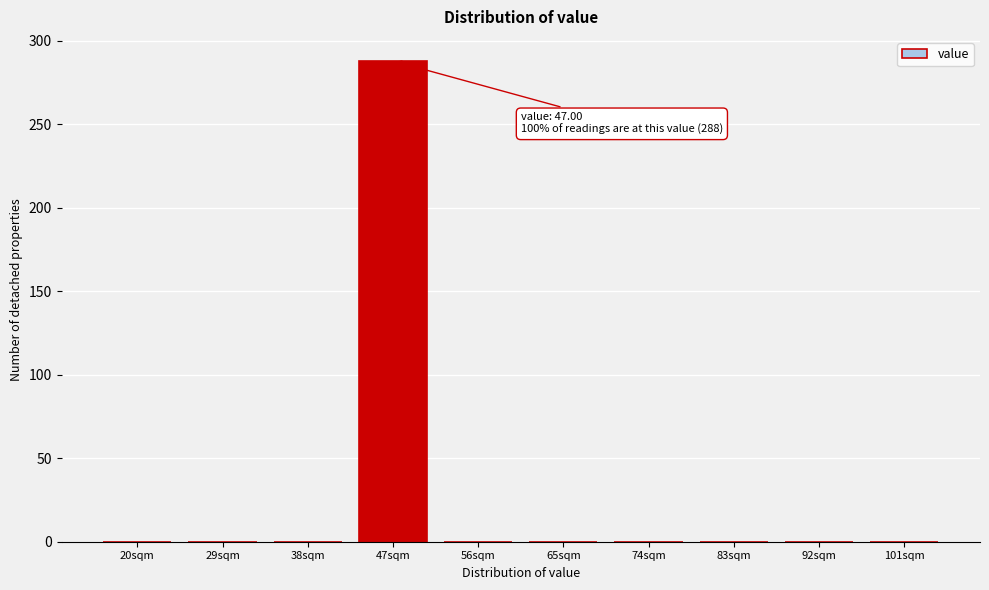

Reading left to right, what are all the values shown in this chart?

20sqm=0	29sqm=0	38sqm=0	47sqm=288	56sqm=0	65sqm=0	74sqm=0	83sqm=0	92sqm=0	101sqm=0